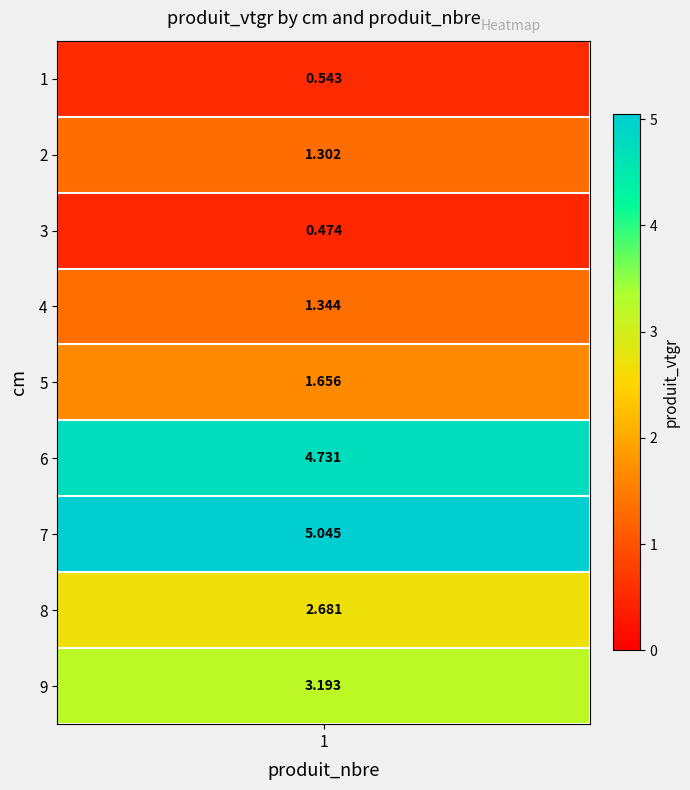

At which category does the chart reach its peak across all series?

7